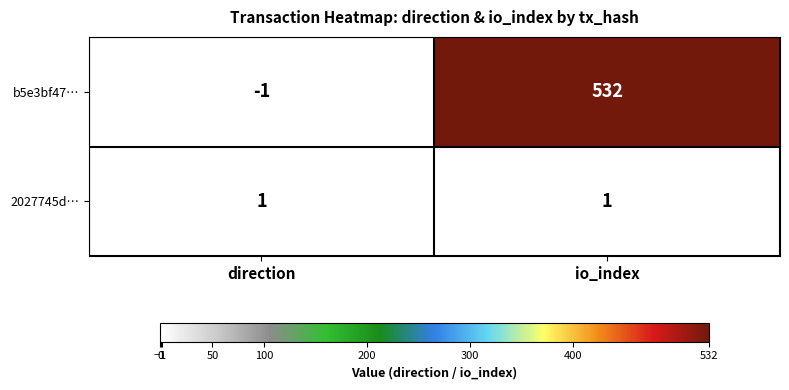

Rank the series by their average value, from highest to lowest.

b5e3bf47…, 2027745d…